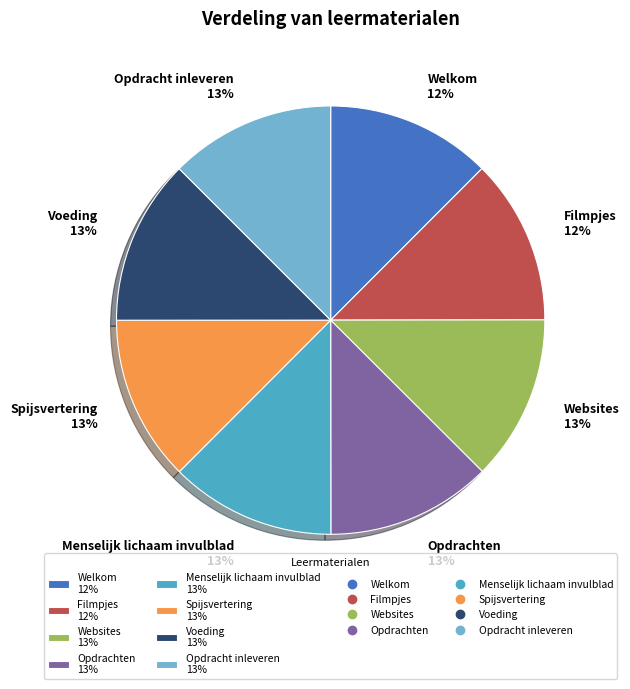

To the nearest percent, what is the combined percentage of Opdracht inleveren and Opdrachten?

25%